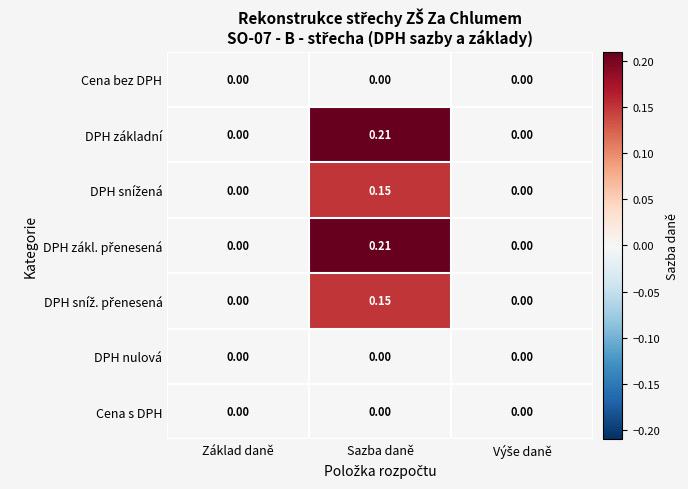

At which category is the sum across all series the highest?

Sazba daně